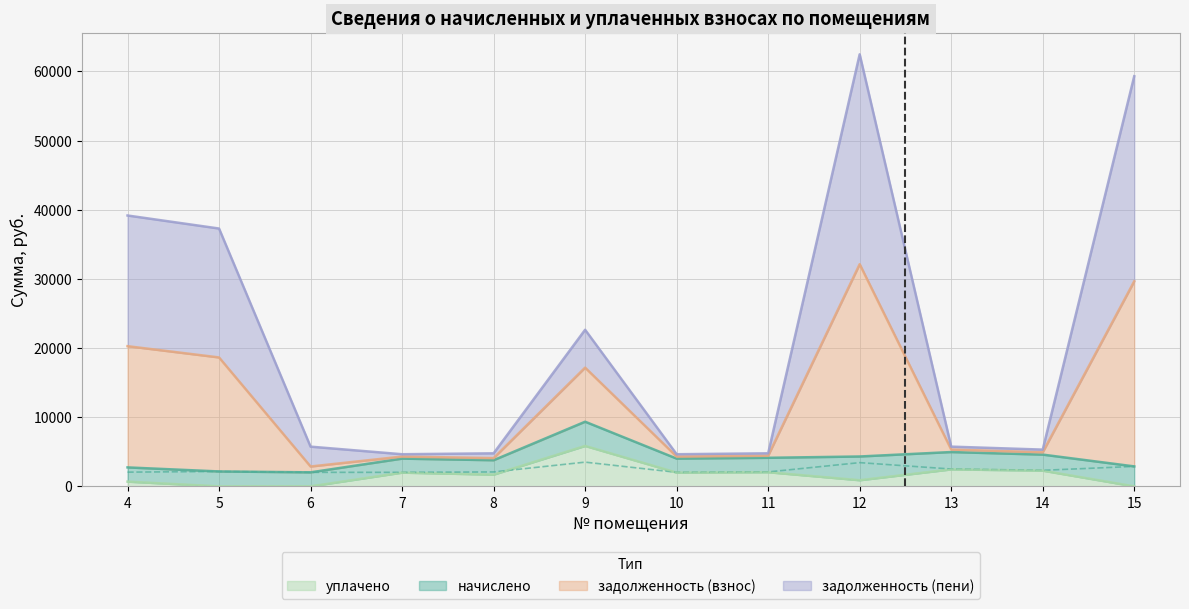

Which series changed the most between 5 and 6?

задолженность (взнос)